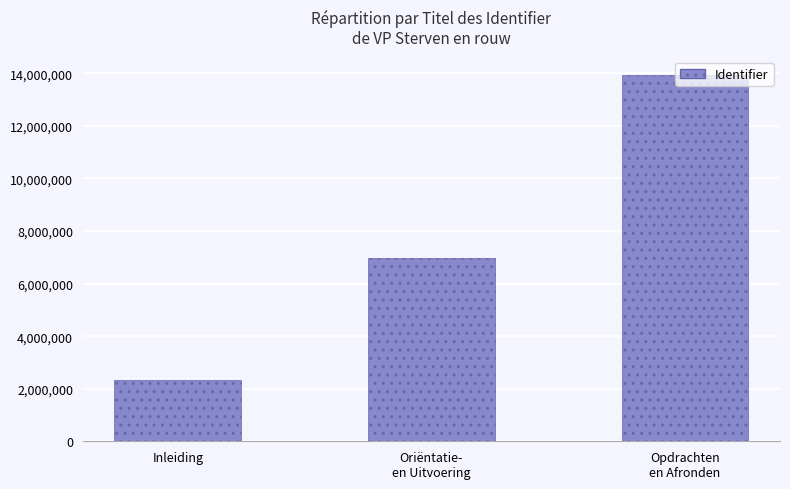

How many values are between 2323760 and 13942818?

3